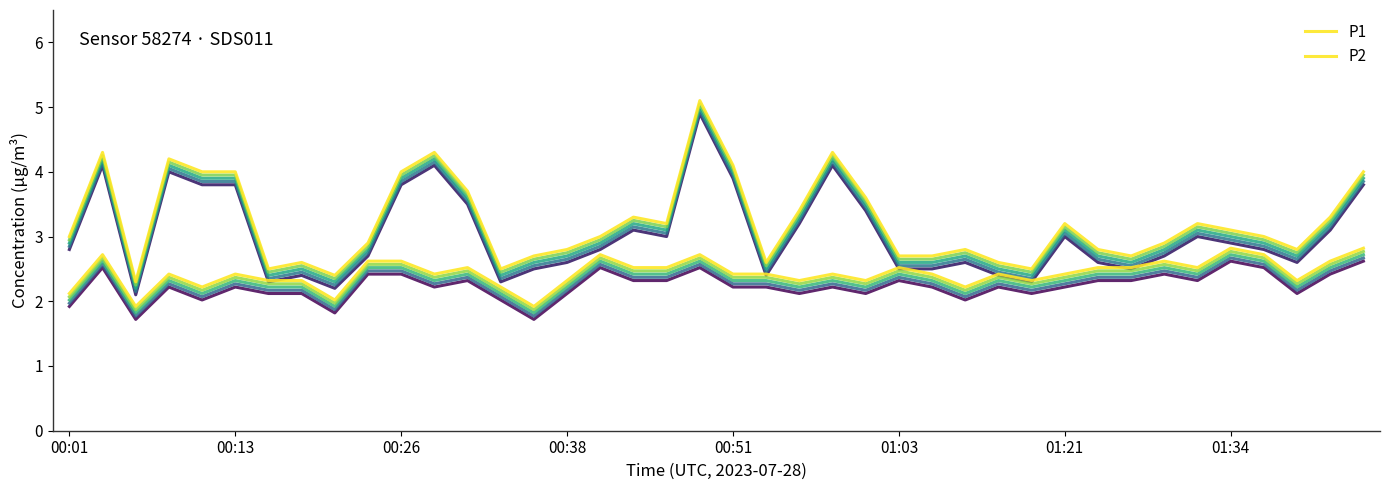

List the series in order of their peak value, lowest first.

P2, P1